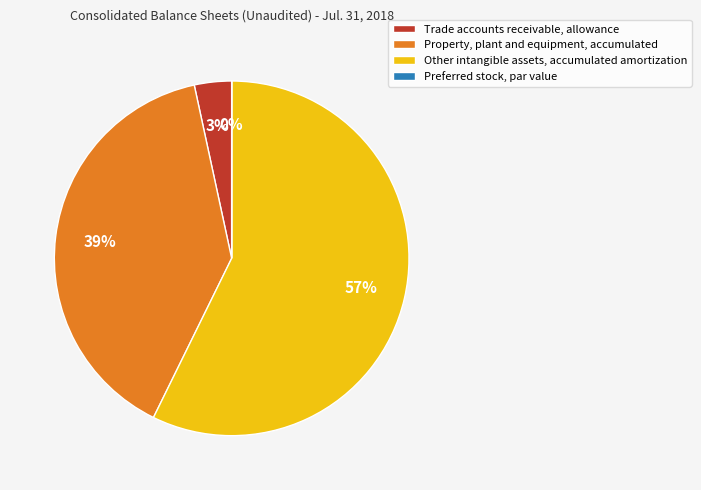

To the nearest percent, what is the average slice percentage?

25%